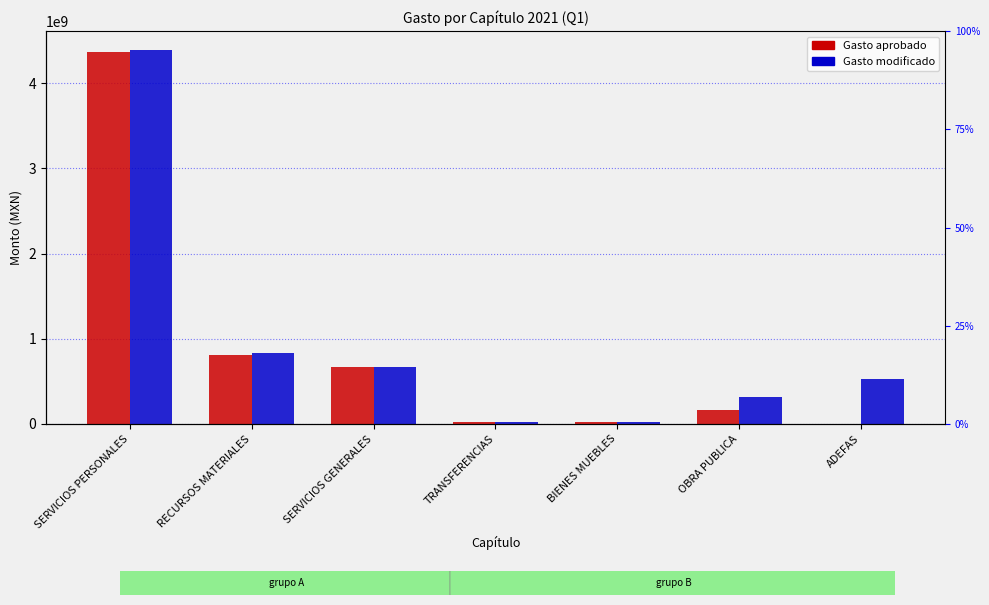

How many series are shown in this chart?

2